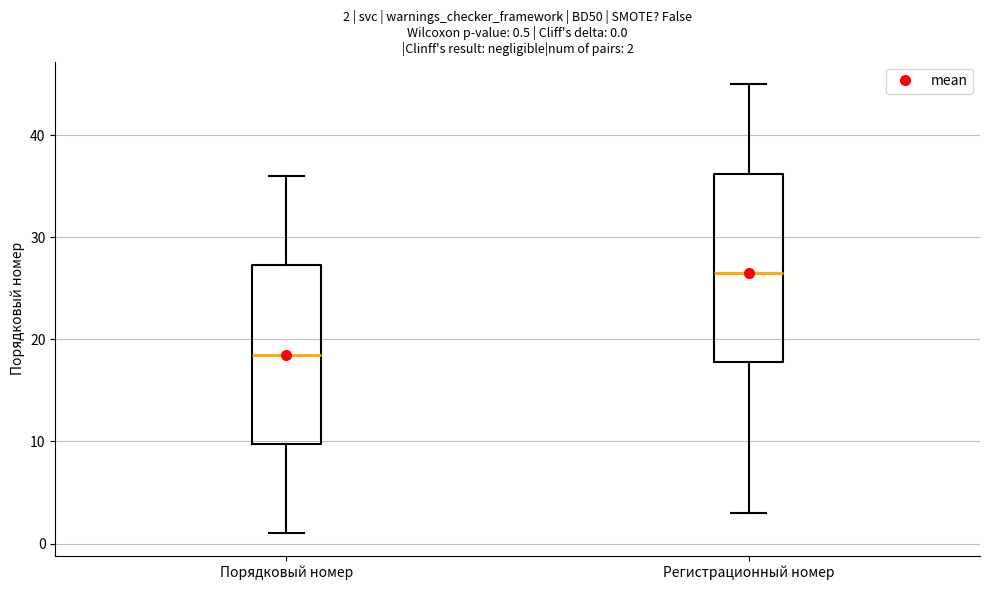

Comparing the boxes themselves (not the whiskers), which one is the tallest?

Регистрационный номер